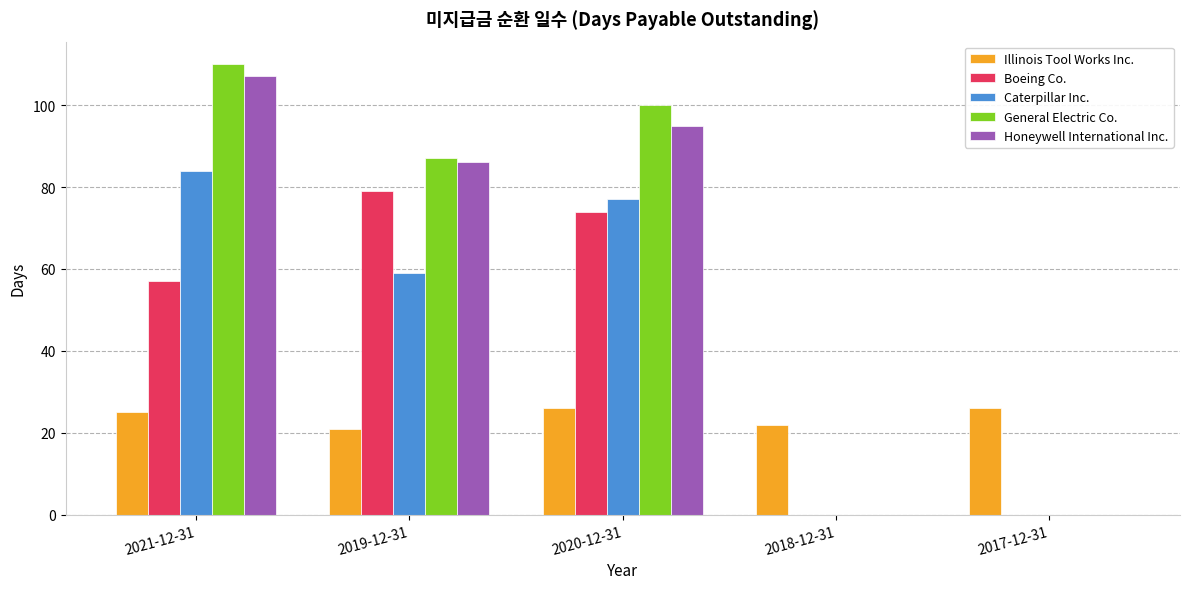

Between 2019-12-31 and 2018-12-31, which series saw the biggest shift?

General Electric Co.